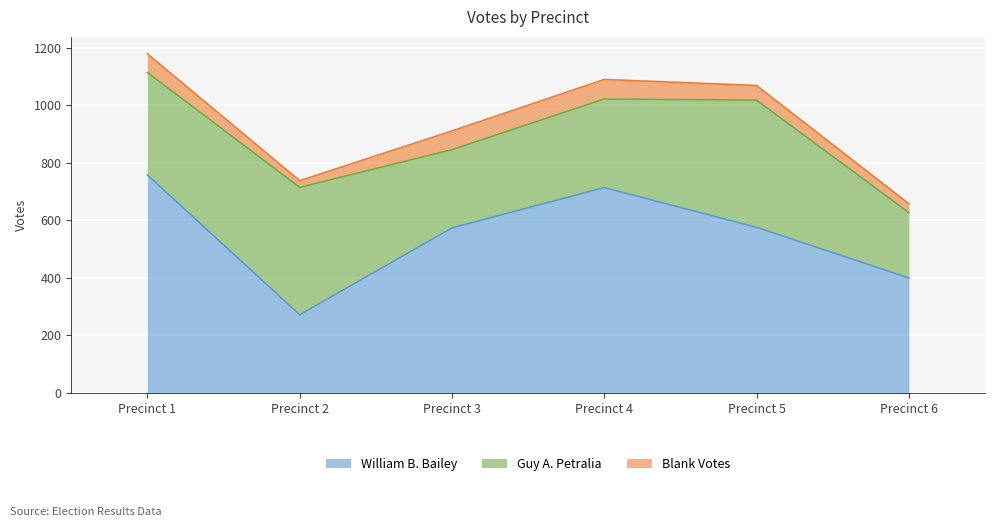

Does the chart display data point markers on the line(s)?

No